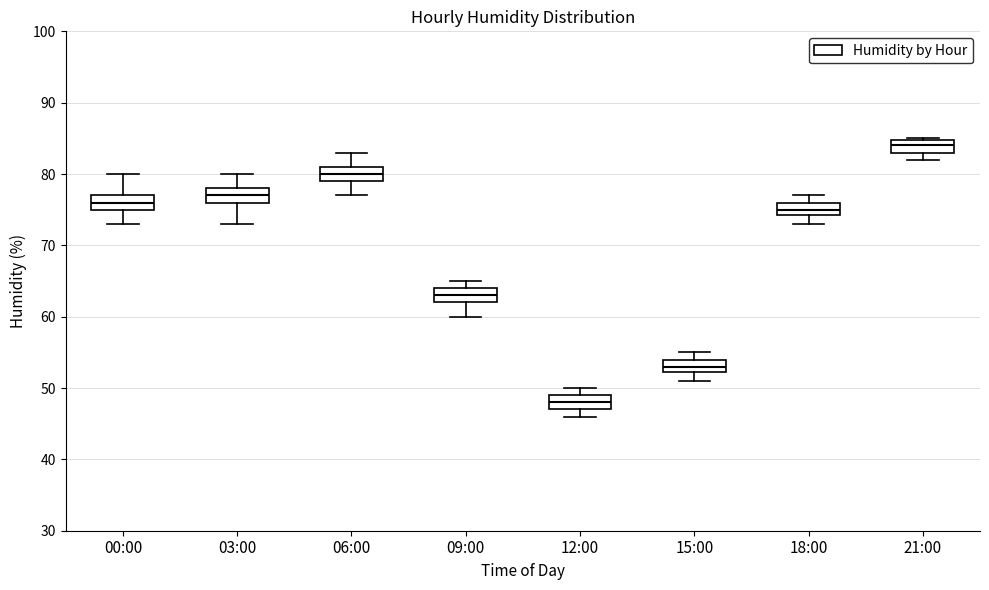

Which box has the lowest median line?

12:00